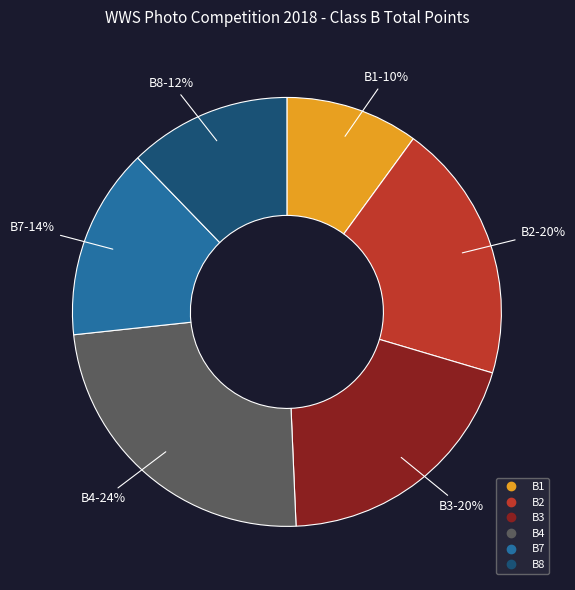

To the nearest percent, what portion does B8 represent?

12%